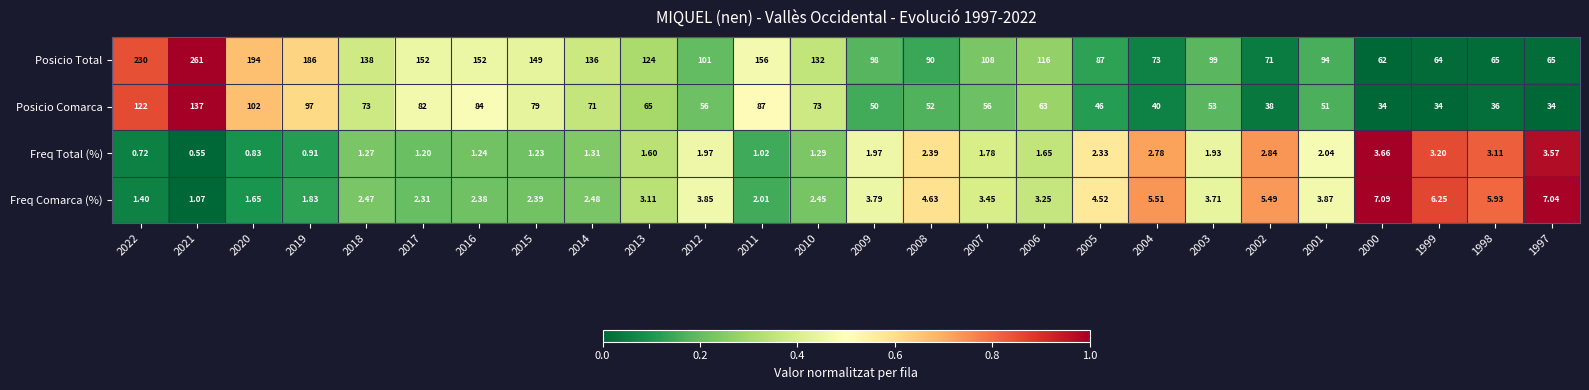

Rank the series by their maximum value, from lowest to highest.

Freq Total (%), Freq Comarca (%), Posicio Comarca, Posicio Total